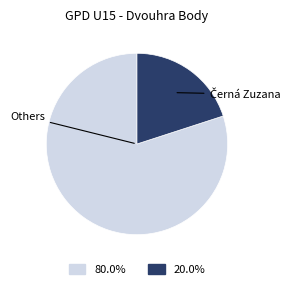

Does any single category account for the majority?

Yes